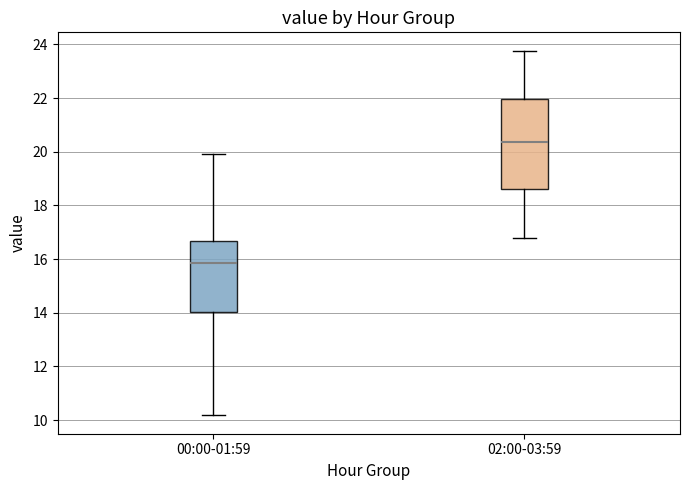

Comparing the boxes themselves (not the whiskers), which one is the tallest?

02:00-03:59